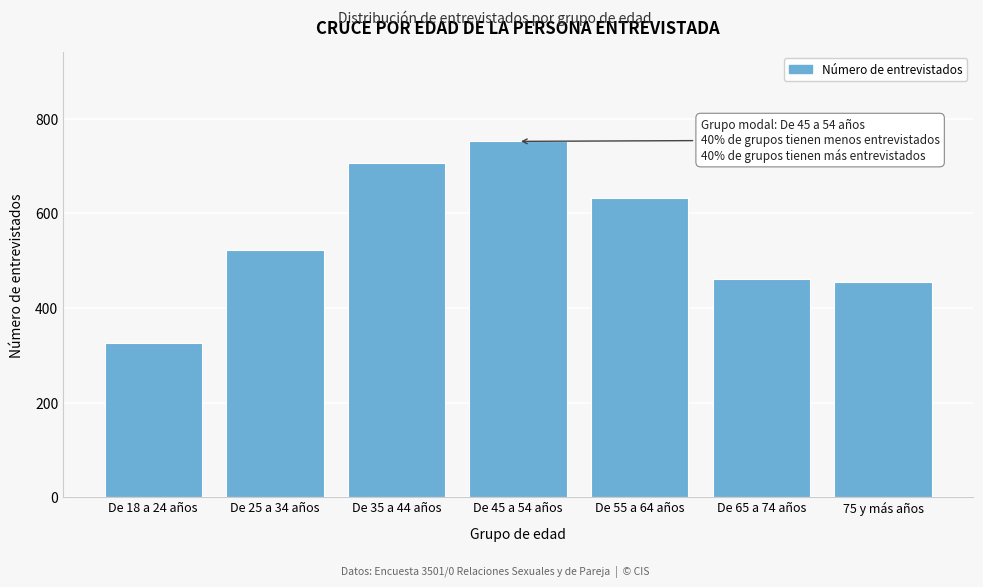

Reading left to right, what are all the values shown in this chart?

De 18 a 24 años=326.8	De 25 a 34 años=523.2	De 35 a 44 años=705.6	De 45 a 54 años=752.3	De 55 a 64 años=632.5	De 65 a 74 años=460.6	75 y más años=454.9